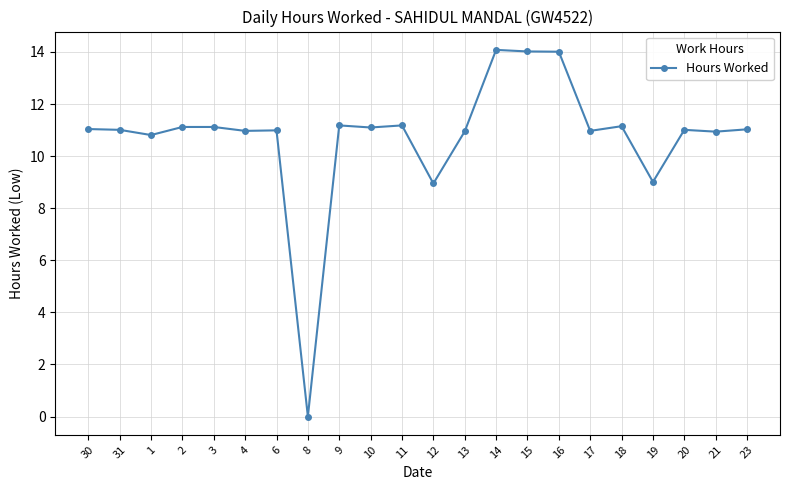

True or false: the data has more than 2 interior local peaks.

True